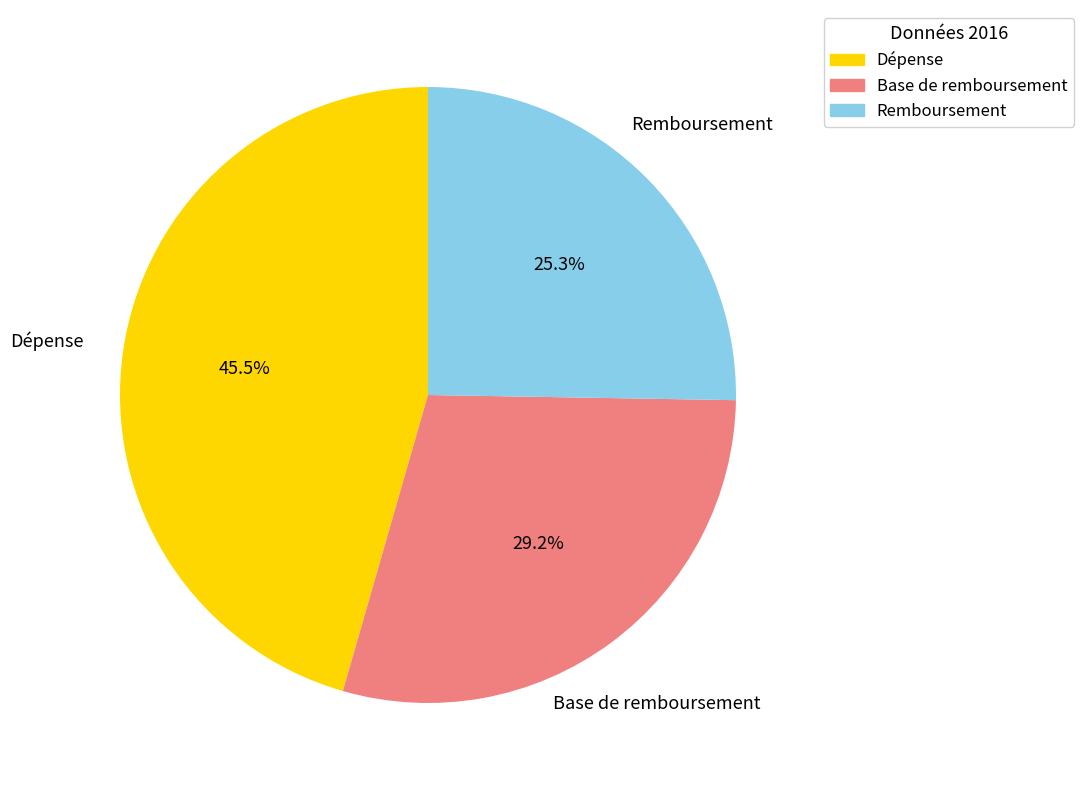

Which category has the biggest portion of the pie?

Dépense